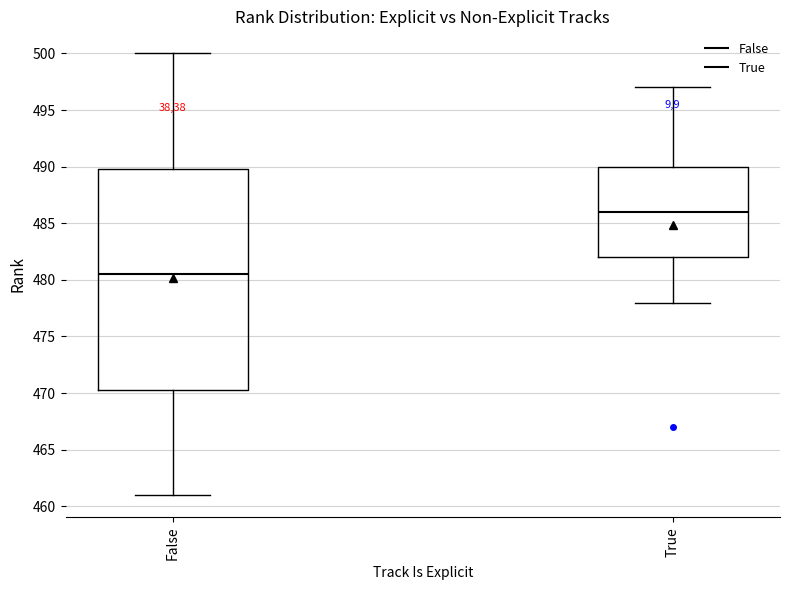

Which box's median line is the highest?

True